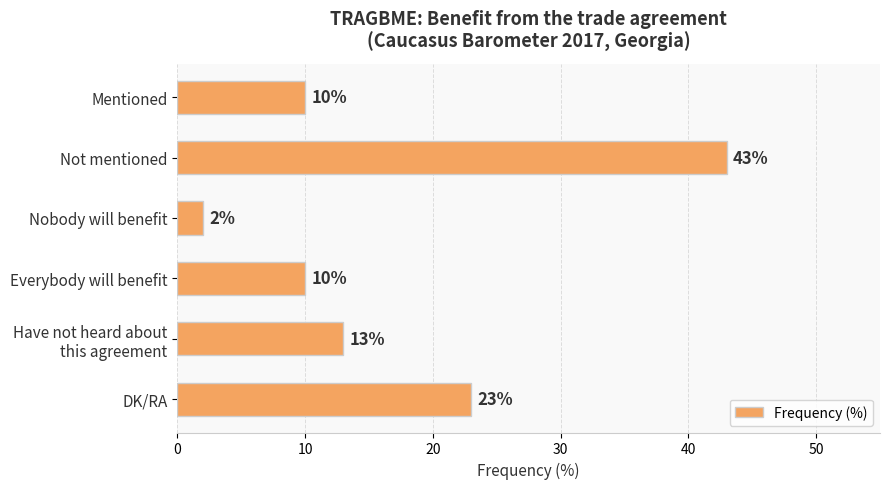

How many data points does each series have?

6